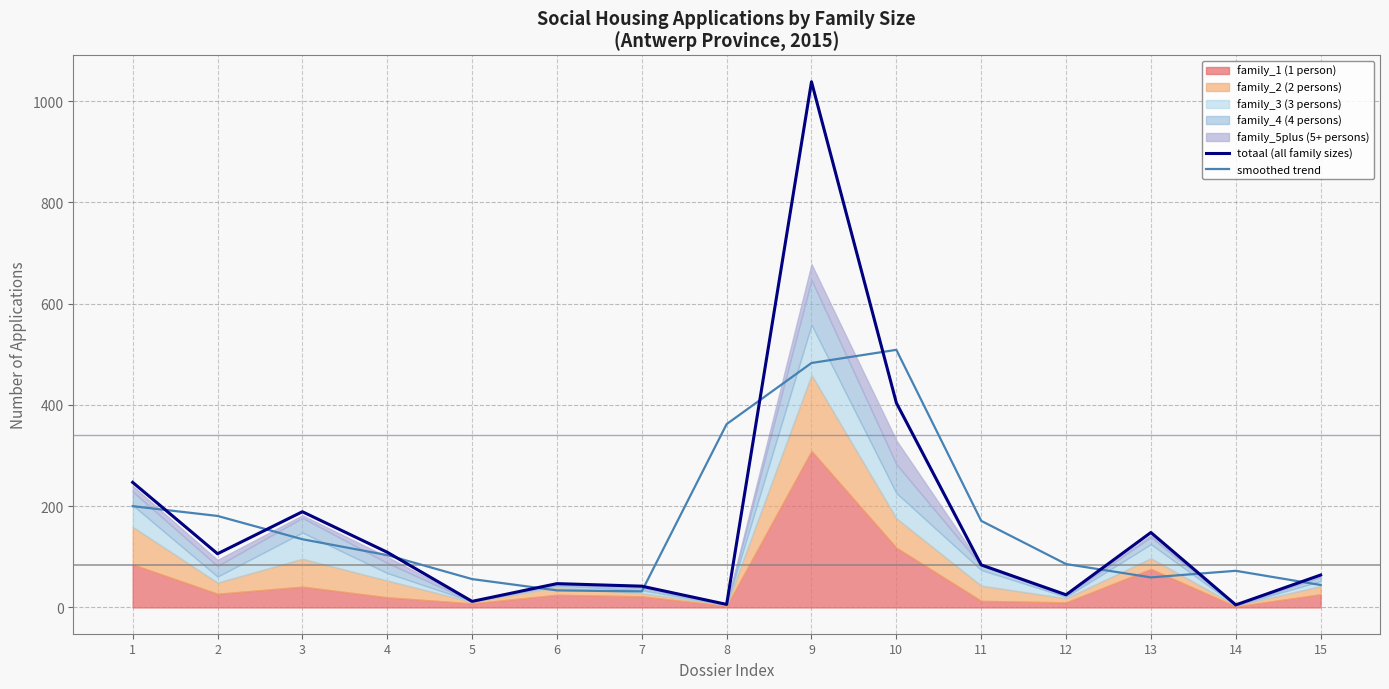

How many data points in totaal (all family sizes) are less than 84?

7